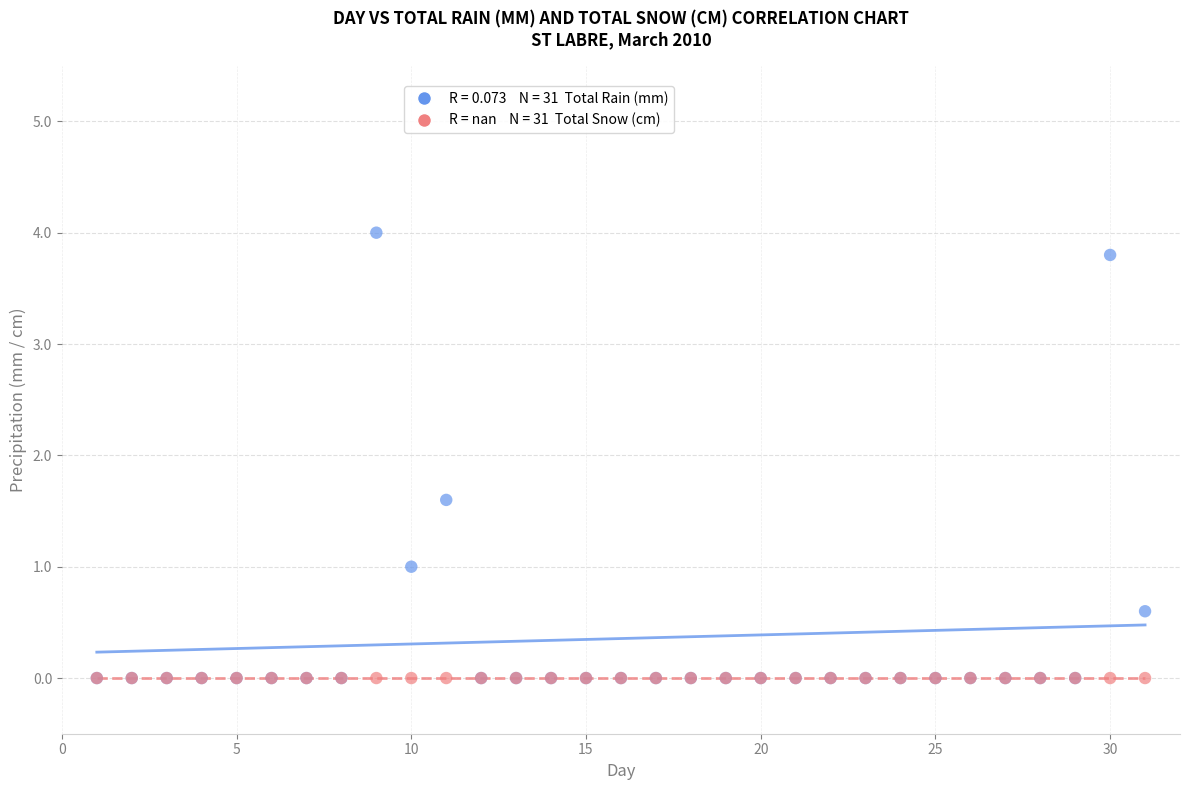

Across all series, what Y value is closest to 2?

1.6